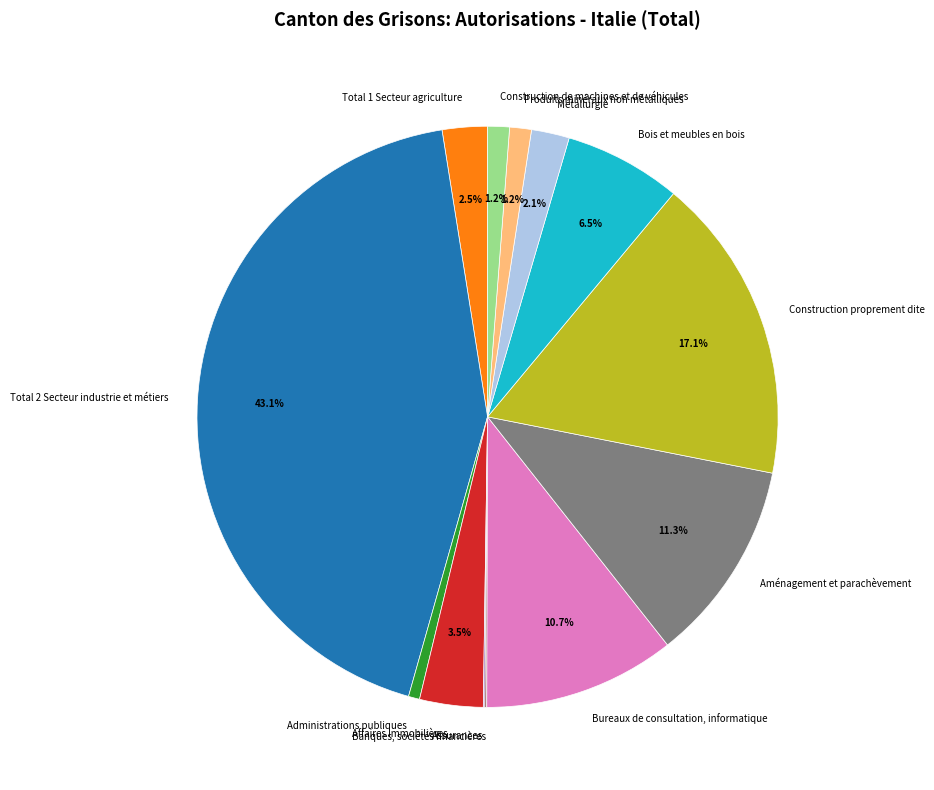

Approximately how many times larger is the value at Total 2 Secteur industrie et métiers compared to Administrations publiques?

69.2